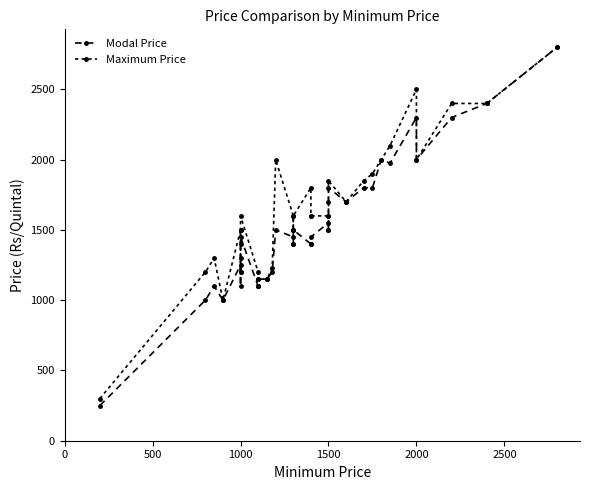

At how many categories does at least one series exceed 894?

36